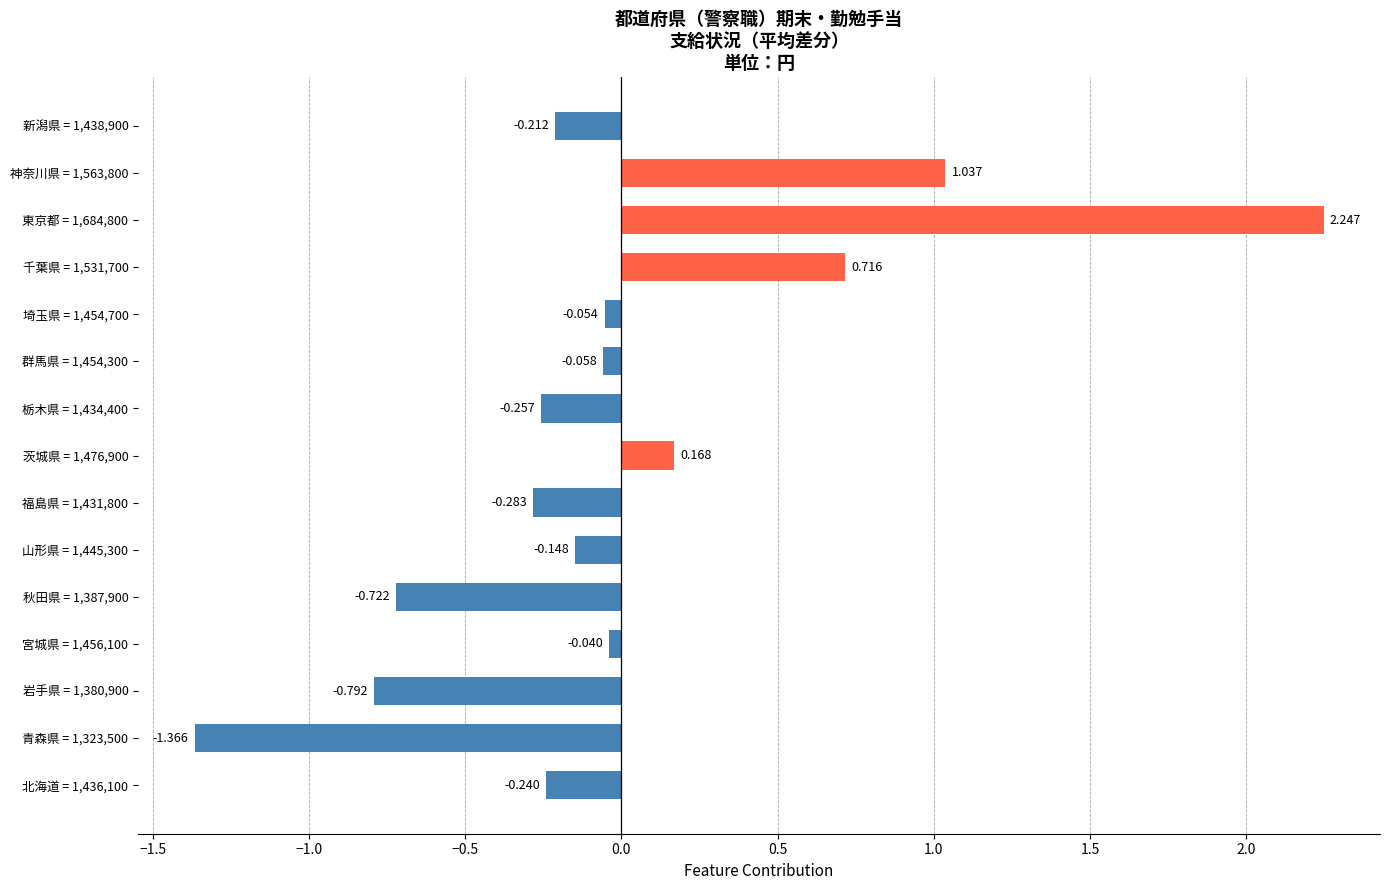

List the labels in order of value, smallest first.

青森県 = 1,323,500, 岩手県 = 1,380,900, 秋田県 = 1,387,900, 福島県 = 1,431,800, 栃木県 = 1,434,400, 北海道 = 1,436,100, 新潟県 = 1,438,900, 山形県 = 1,445,300, 群馬県 = 1,454,300, 埼玉県 = 1,454,700, 宮城県 = 1,456,100, 茨城県 = 1,476,900, 千葉県 = 1,531,700, 神奈川県 = 1,563,800, 東京都 = 1,684,800